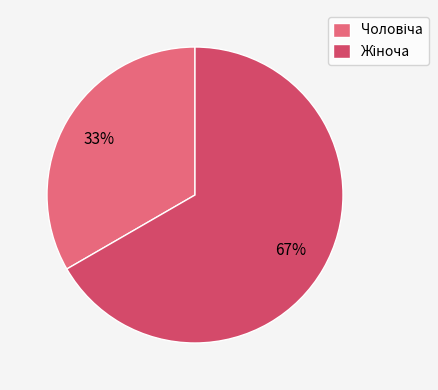

Is there any slice that represents more than half of the pie?

Yes